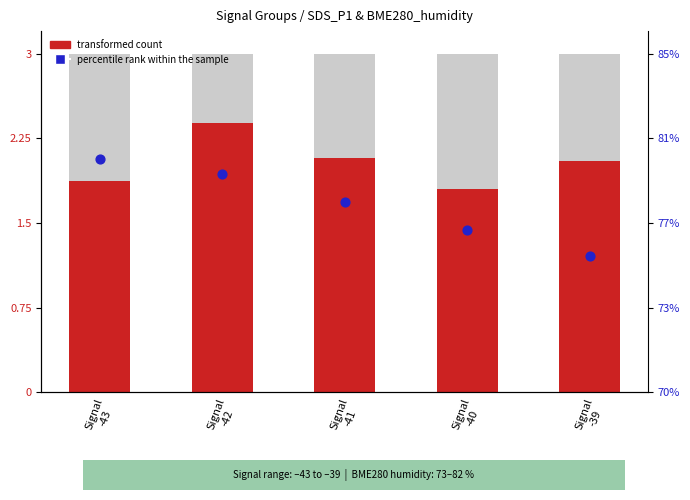

What are all the series names shown in the legend?

transformed count, percentile rank within the sample